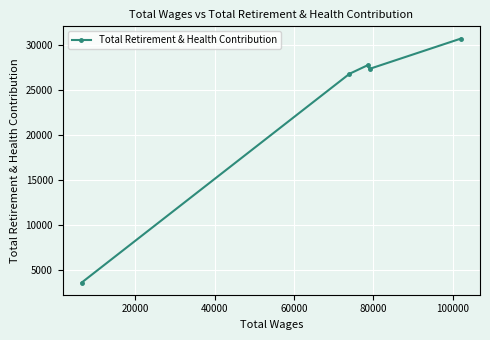

Reading left to right, extract all data points from this chart.

3585	26789	27743	27336	30709